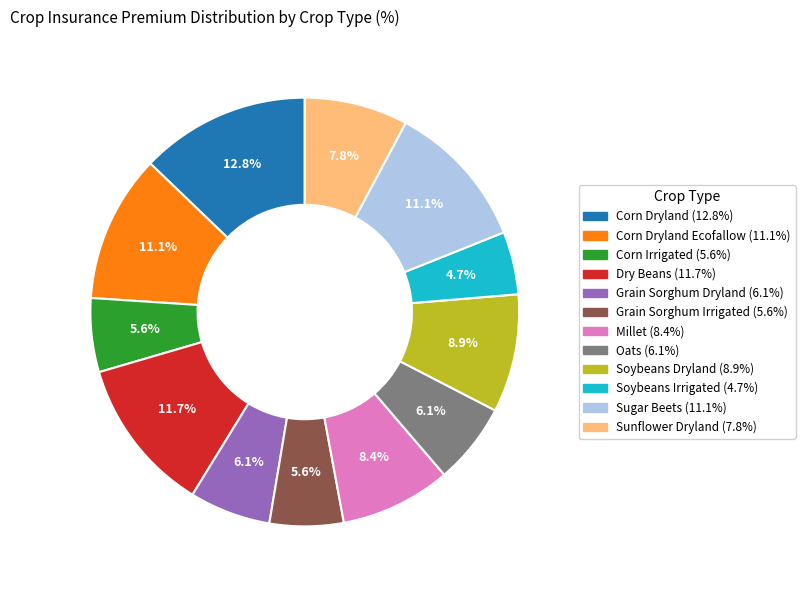

Is there a majority slice in this chart?

No